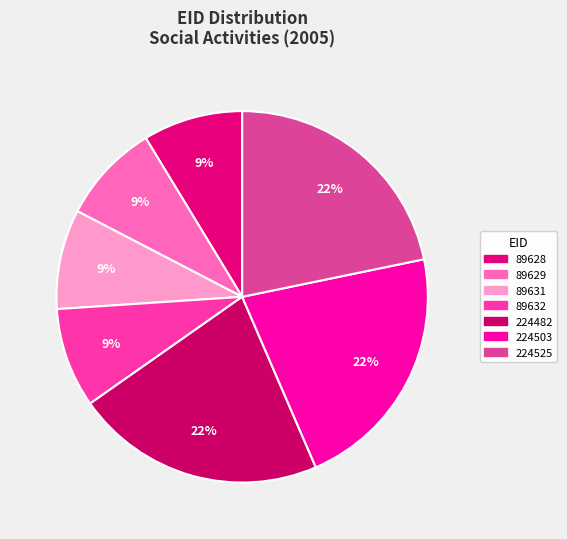

How many slices are in this pie chart?

7